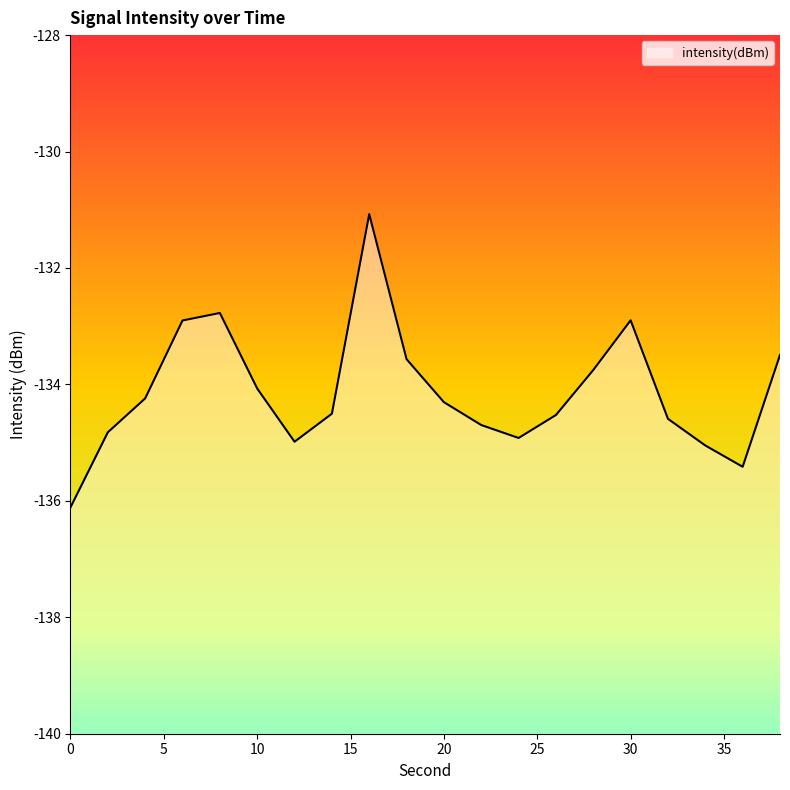

How many data points are less than -134?

13